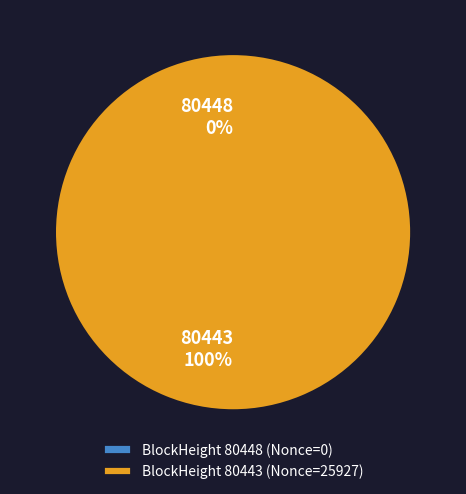

How many segments does this pie chart have?

2